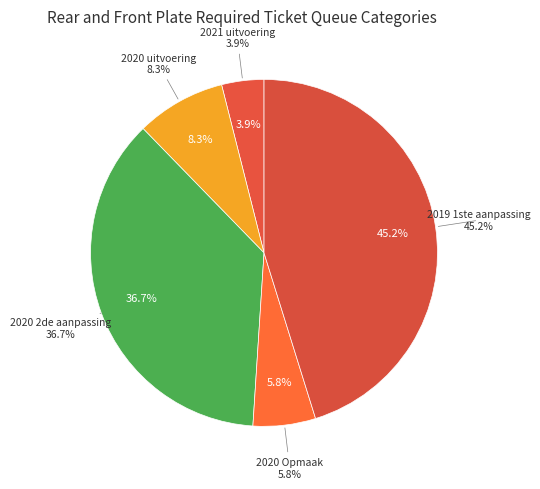

What is the largest slice in the pie chart?

2019 1ste aanpassing